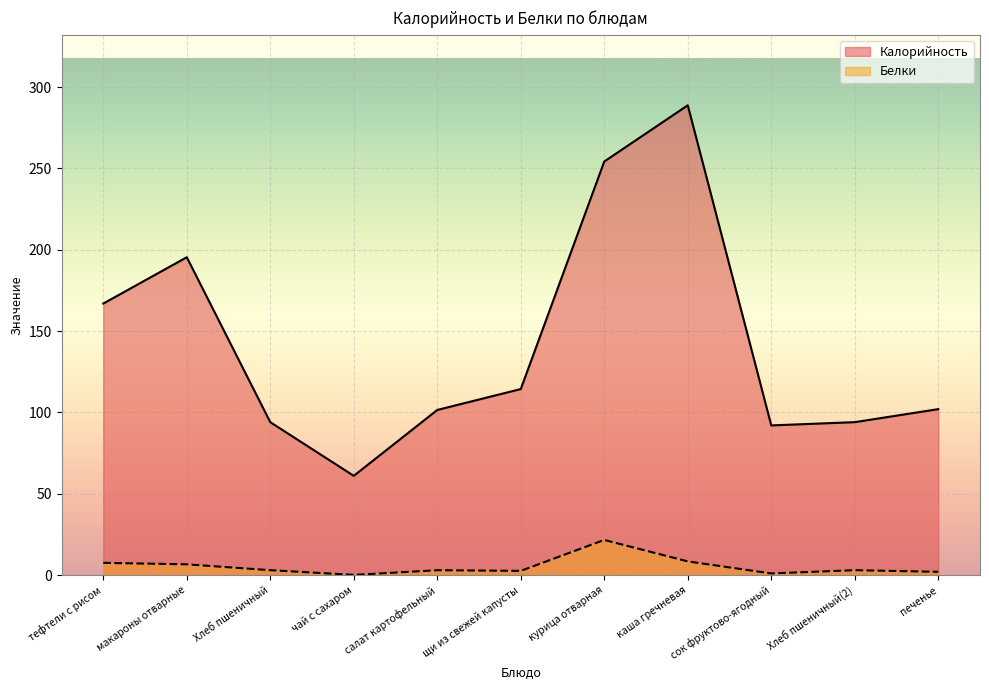

The Калорийность series shows 172.9 at печенье. True or false?

False